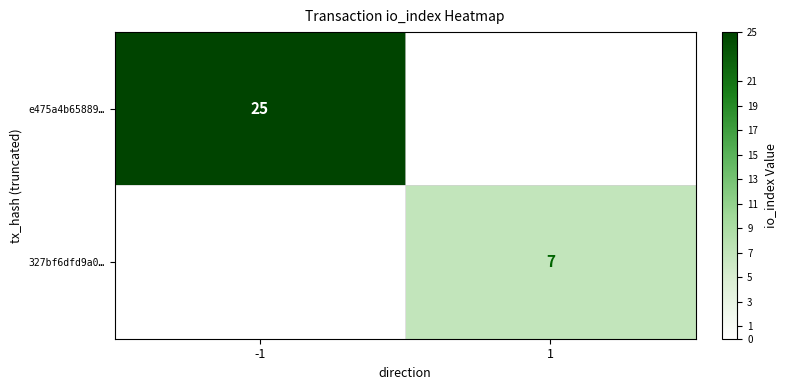

What is the total value across all series at 1?

7